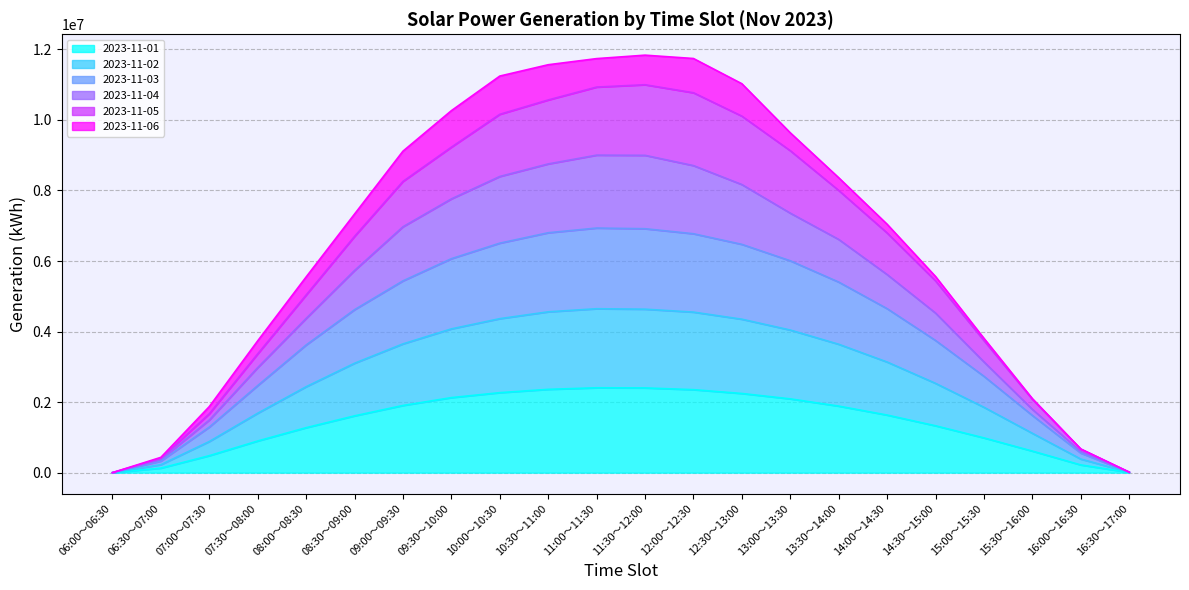

How many categories are shown in the chart?

22